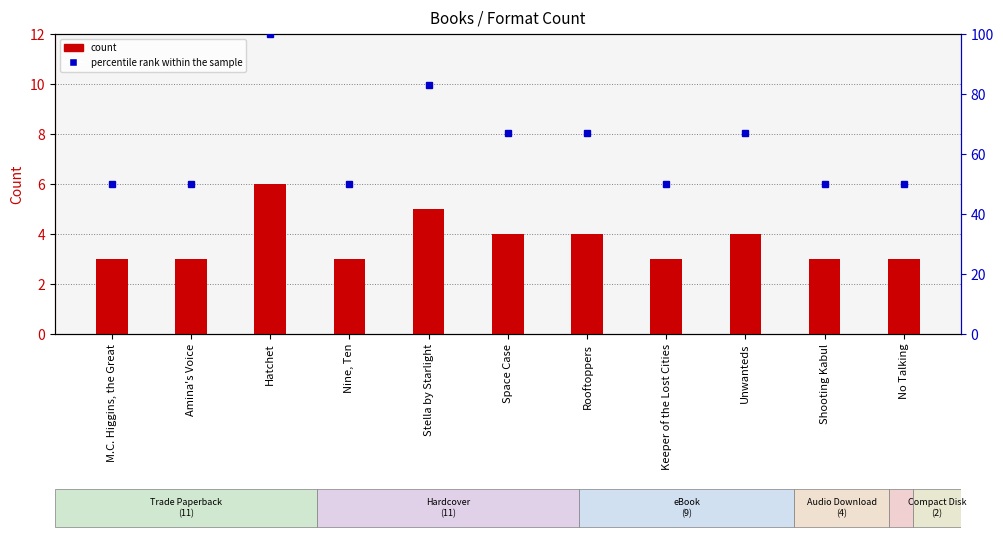

At how many categories does at least one series exceed 71?

2